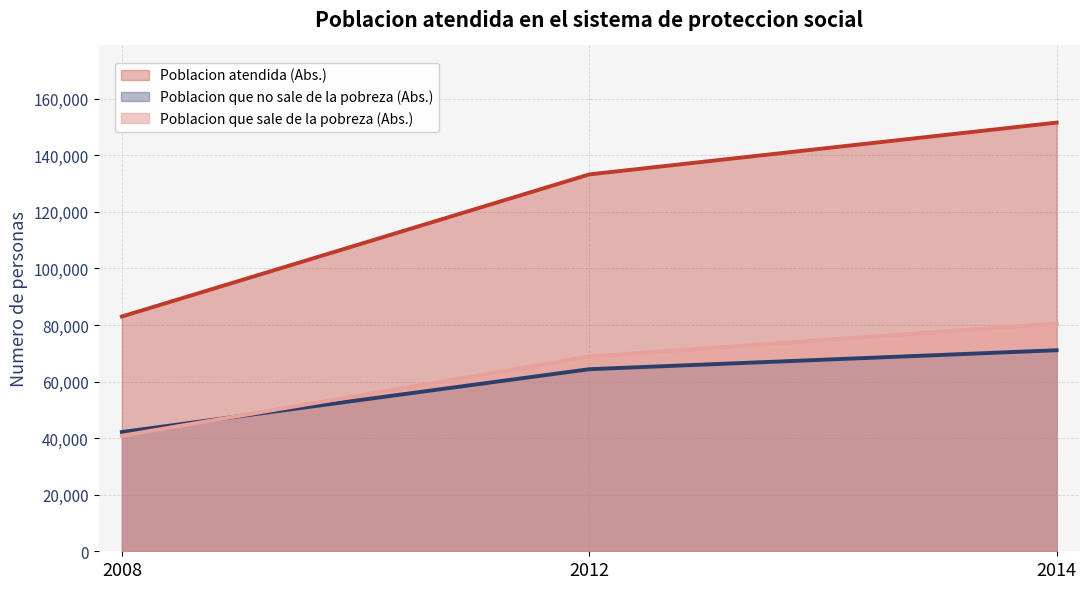

What is the approximate value of Poblacion que sale de la pobreza (Abs.) at 2012?

68884